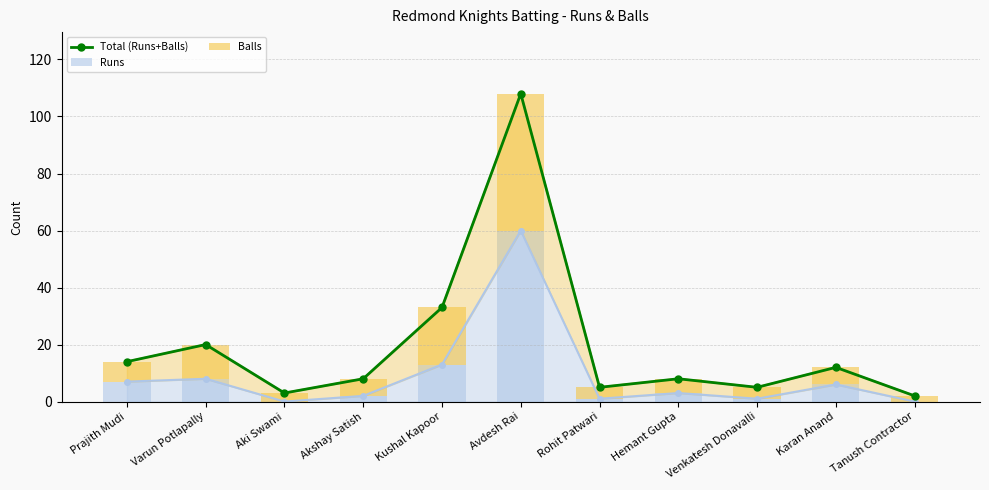

What is the minimum value for Total (Runs+Balls)?

2